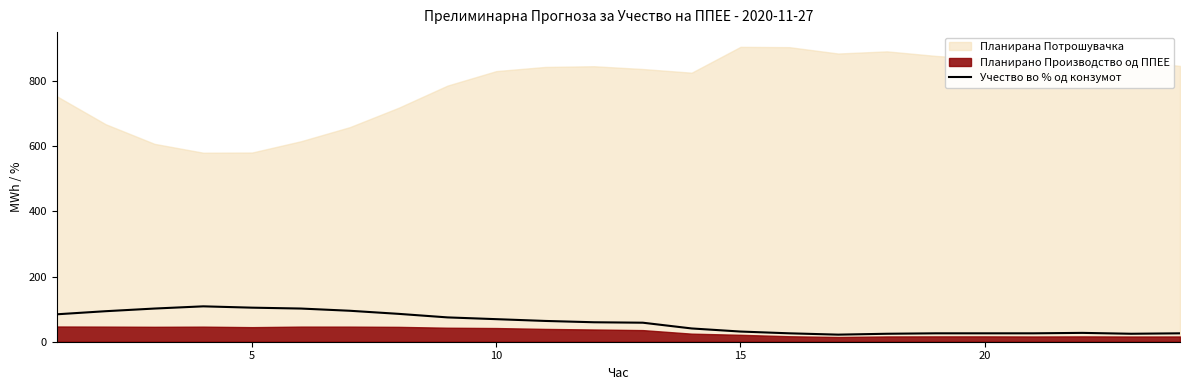

What is the maximum value for Учество во % од конзумот?

108.6